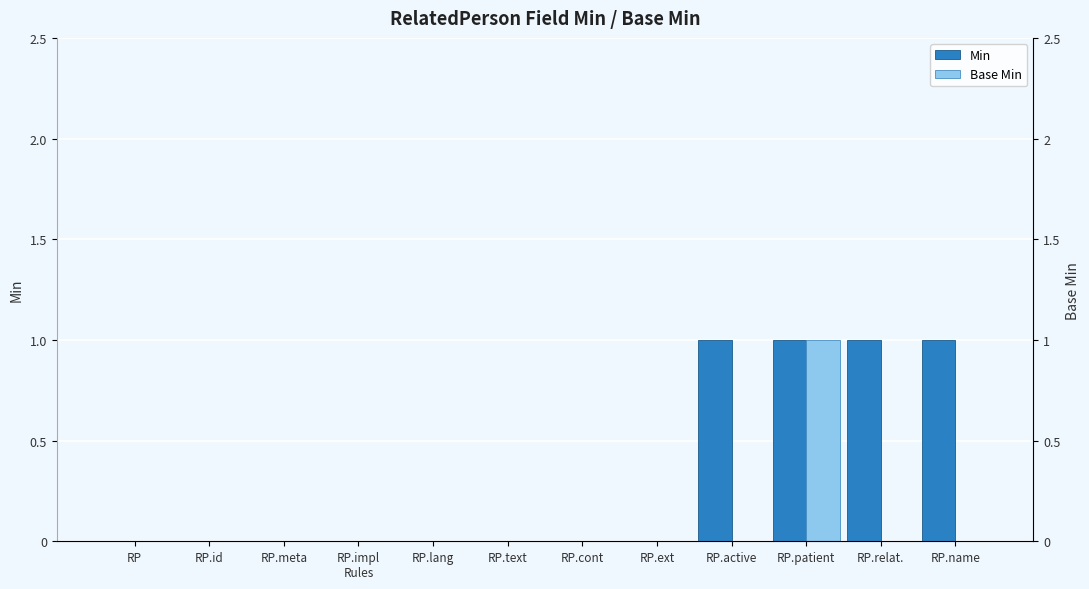

At which label is Min closest to 0?

RP